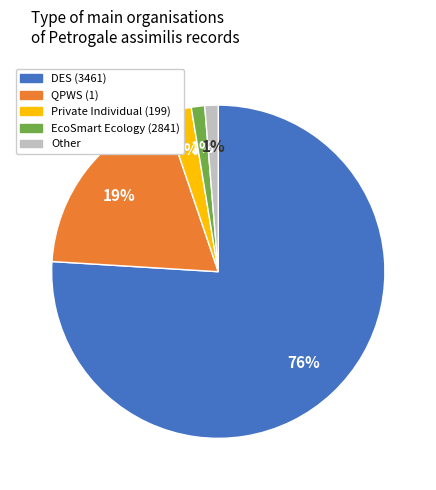

To the nearest percent, what is the difference between the largest and smallest slice percentages?

75%